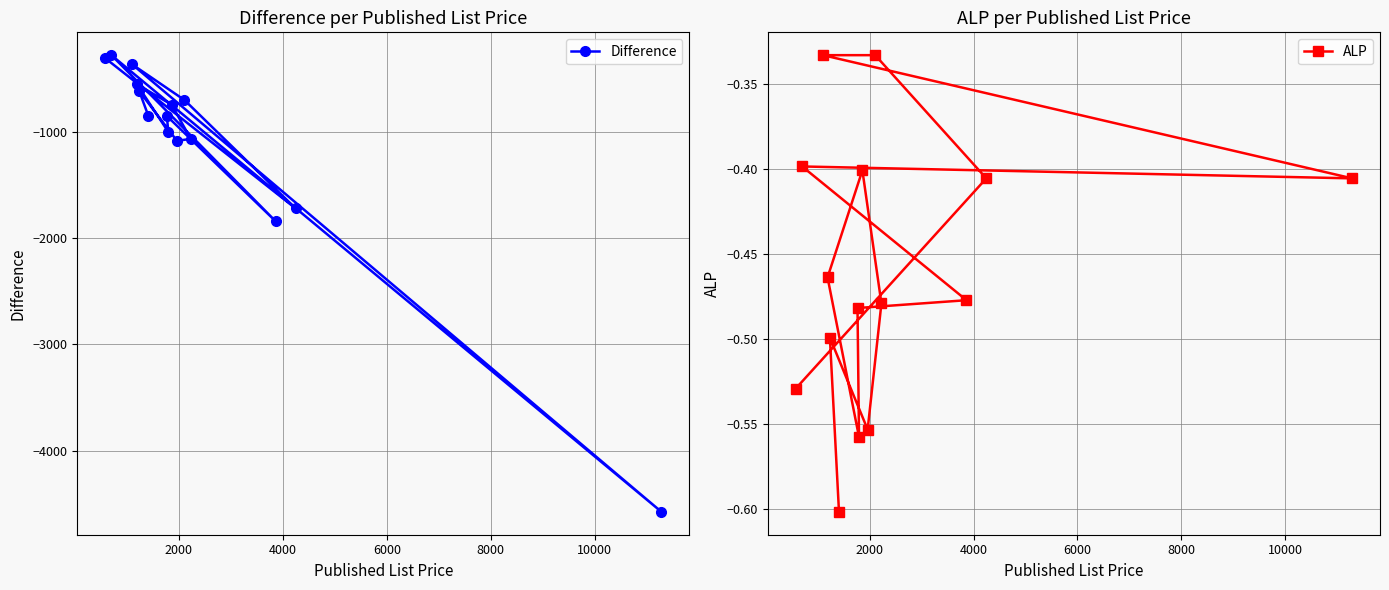

Reading left to right, list all the values displayed in this chart.

Difference: -308.0	-1722.4	-703.0	-368.3	-4577.1	-280.7	-1844.8	-852.5	-1002.8	-553.5	-747.0	-1068.2	-1086.7	-618.1	-850.1
ALP: -0.5	-0.4	-0.3	-0.3	-0.4	-0.4	-0.5	-0.5	-0.6	-0.5	-0.4	-0.5	-0.6	-0.5	-0.6